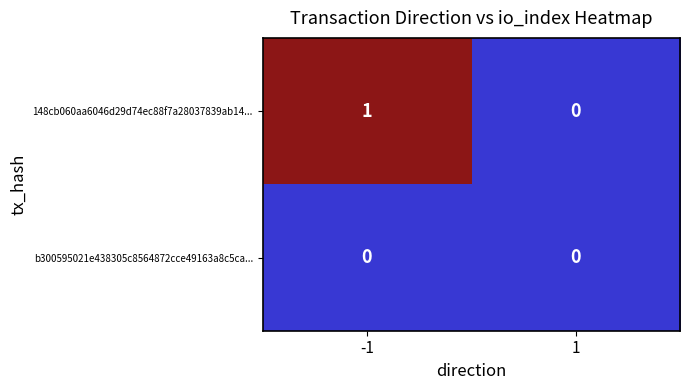

Rank the categories by 148cb060aa6046d29d74ec88f7a28037839ab14... value from highest to lowest.

-1, 1